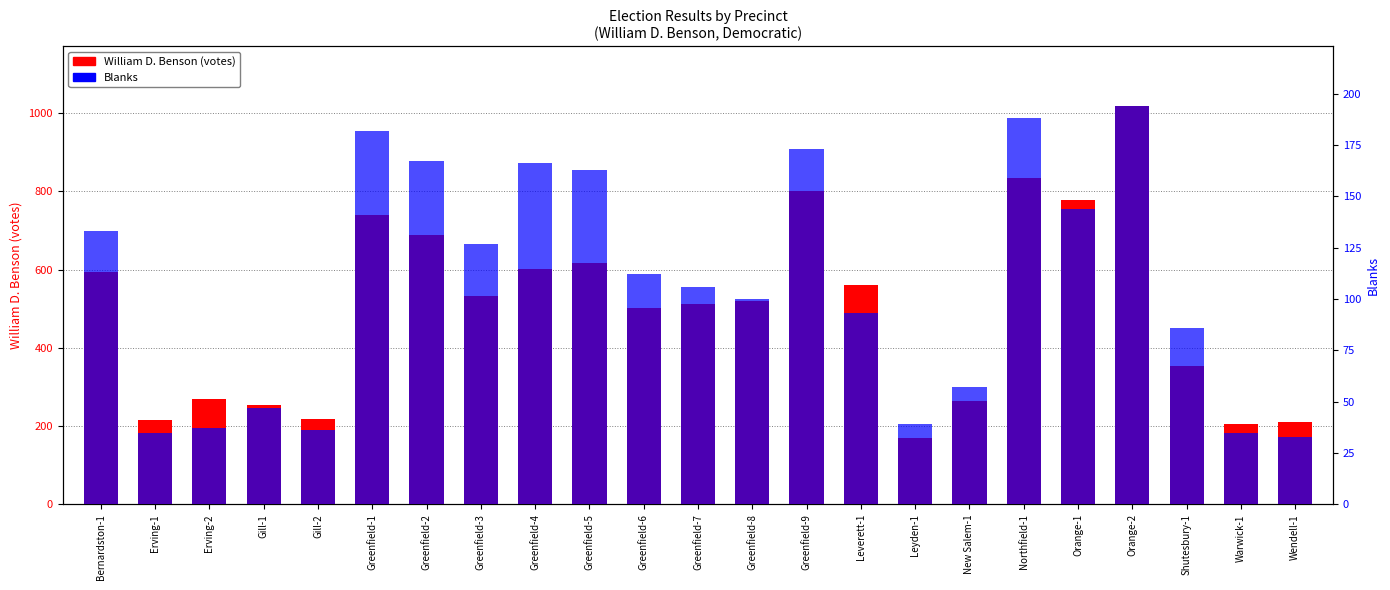

The value of William D. Benson at Greenfield-9 is 1171. True or false?

False